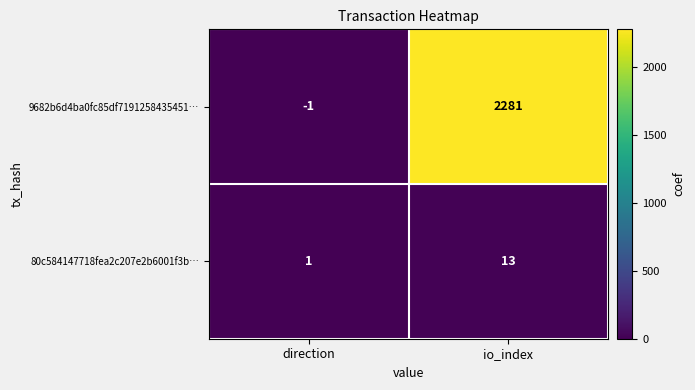

How many values in the 80c584147718fea2c207e2b6001f3b… series are below 13?

1